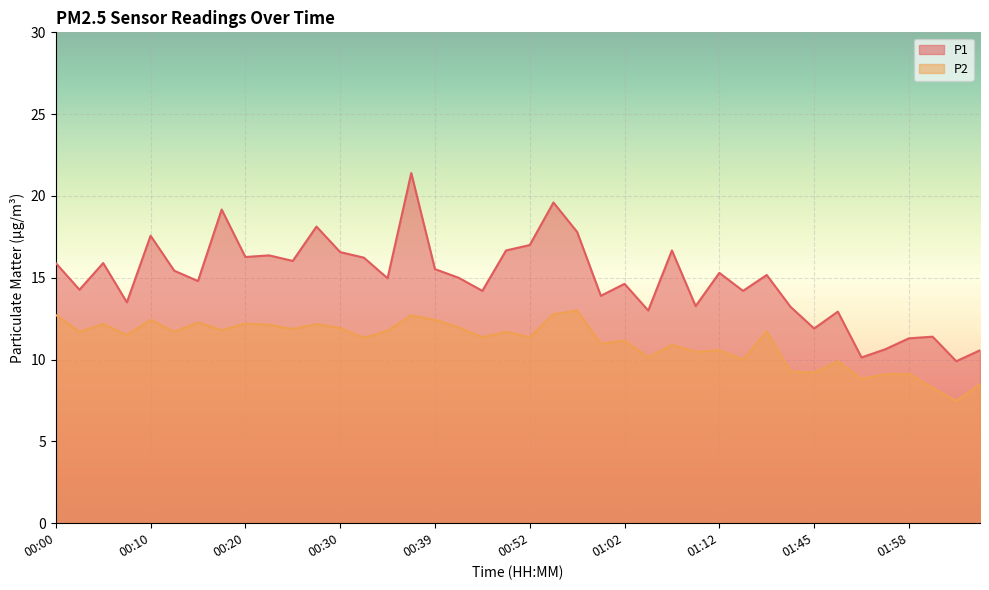

Reading left to right, transcribe all the data shown in this chart.

P1: 15.9	14.3	15.9	13.5	17.6	15.4	14.8	19.2	16.3	16.4	16.0	18.1	16.6	16.2	15.0	21.4	15.5	15.0	14.2	16.7	17.0	19.6	17.8	13.9	14.6	13.0	16.7	13.3	15.3	14.2	15.2	13.2	11.9	12.9	10.1	10.6	11.3	11.4	9.9	10.6
P2: 12.7	11.7	12.2	11.5	12.4	11.7	12.3	11.8	12.2	12.1	11.9	12.2	11.9	11.3	11.8	12.7	12.4	12.0	11.4	11.7	11.4	12.8	13.0	11.0	11.2	10.1	10.9	10.5	10.6	10.0	11.7	9.3	9.2	9.9	8.8	9.1	9.1	8.3	7.5	8.5